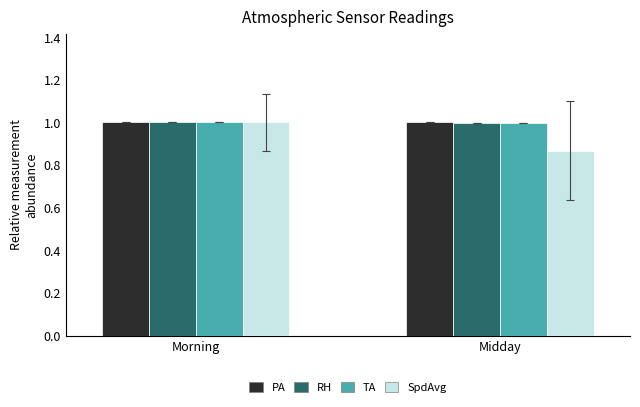

How many groups of bars are there?

2